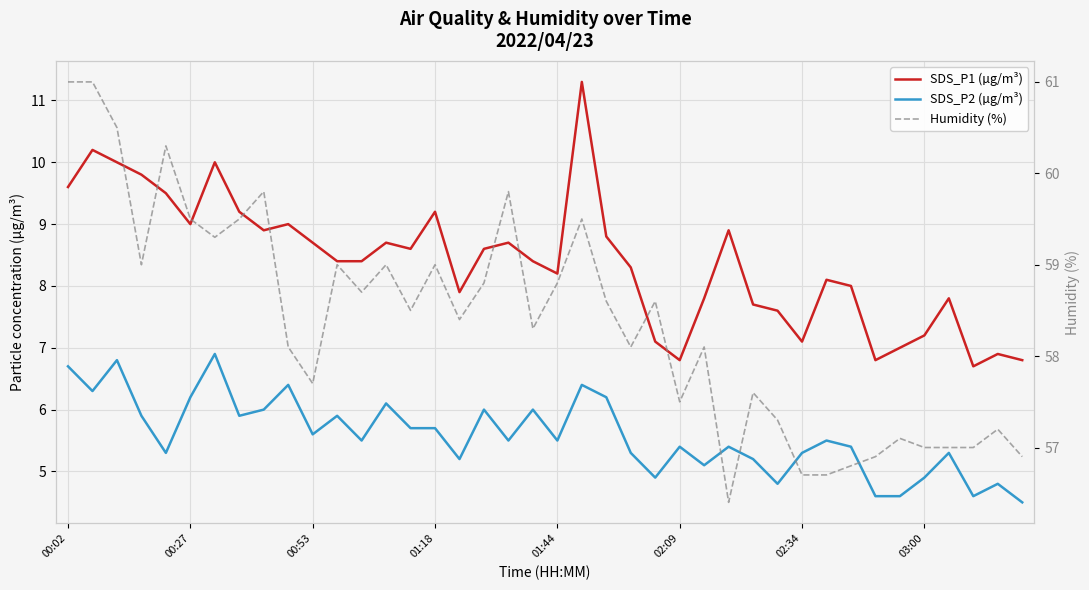

True or false: SDS_P1 (µg/m³) and Humidity (%) intersect in this chart.

False